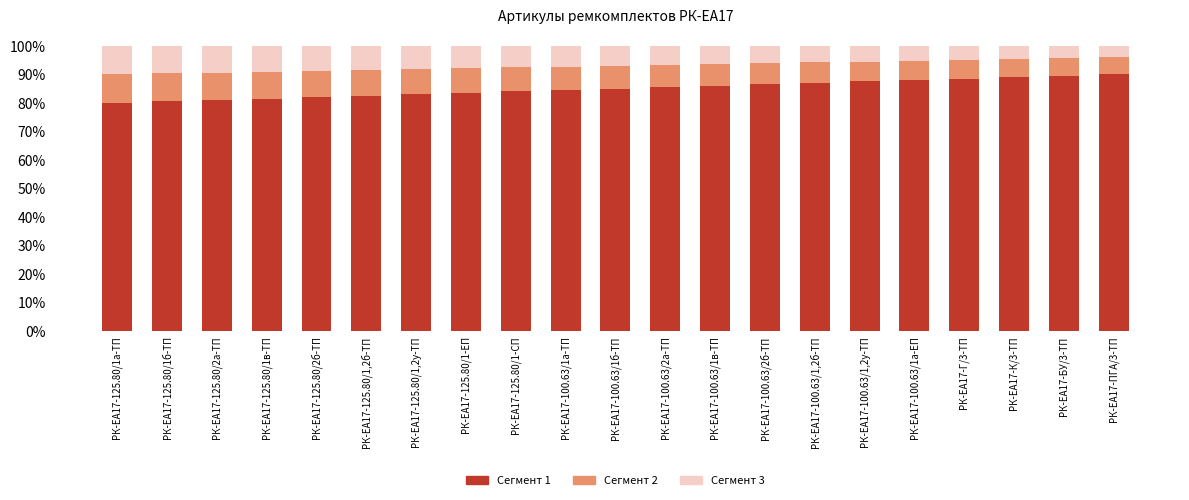

The value of Сегмент 1 at РК-ЕА17-125.80/1а-ТП is 109.3. True or false?

False